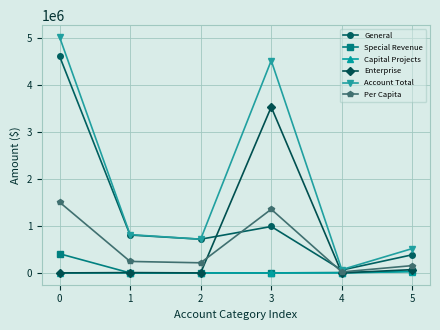

True or false: General has more than 0 points higher than both neighbors.

True